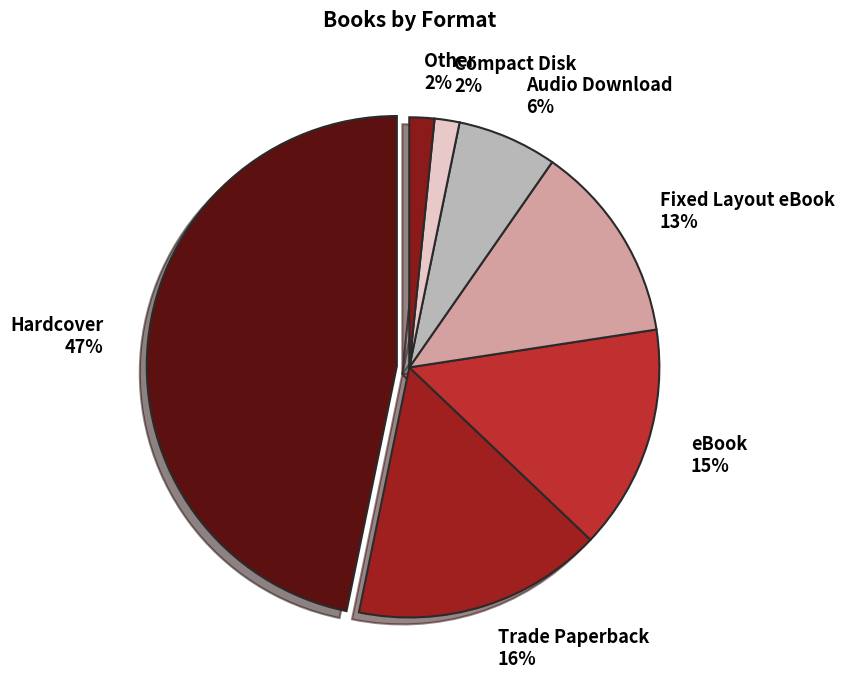

Which has a higher value, Compact Disk or Audio Download?

Audio Download